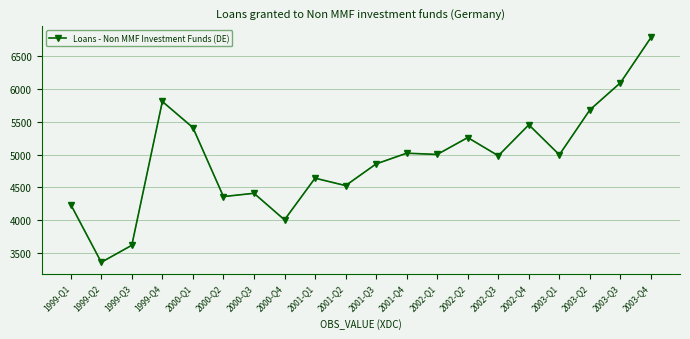

What is the average value?

4926